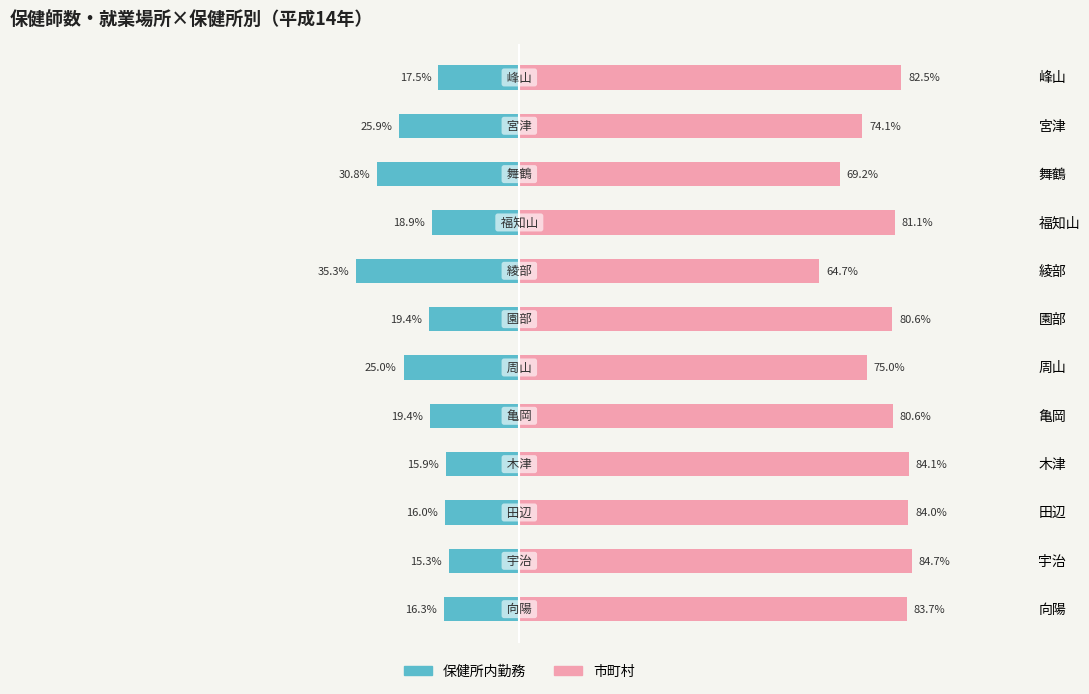

At how many categories does at least one series exceed -25?

12